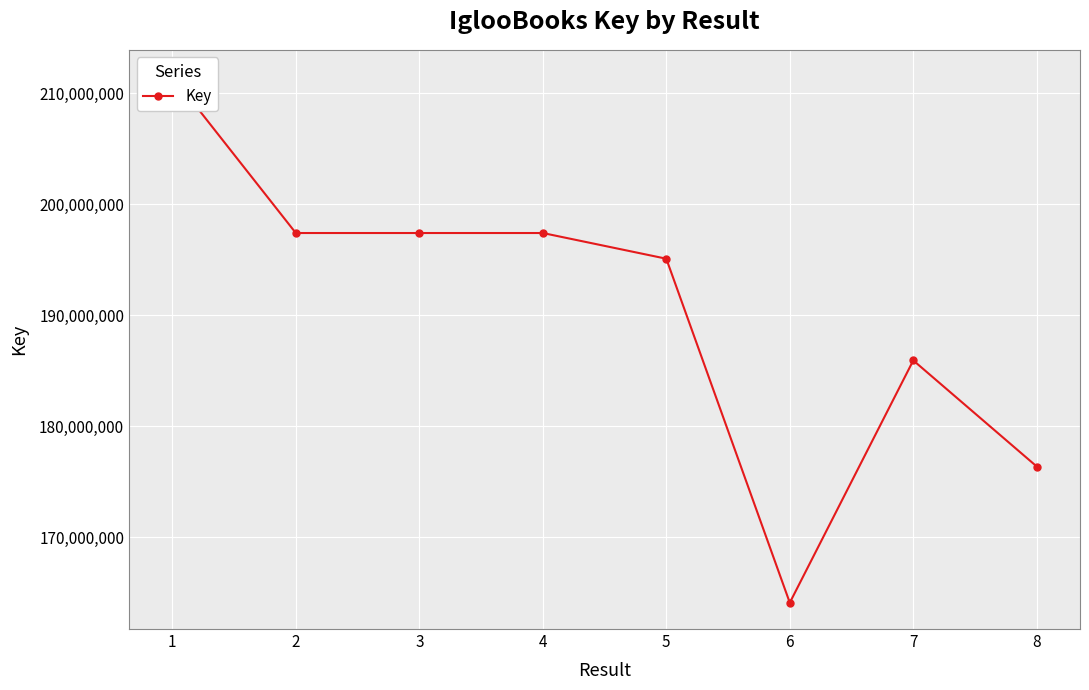

What is the maximum value shown in the chart?

211515793